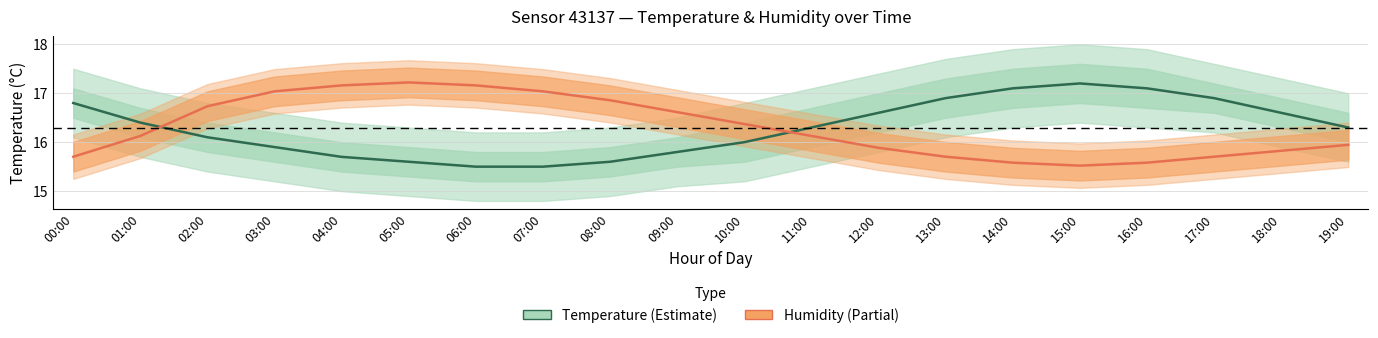

How many values in the Temperature (°C) series are below 16?

7